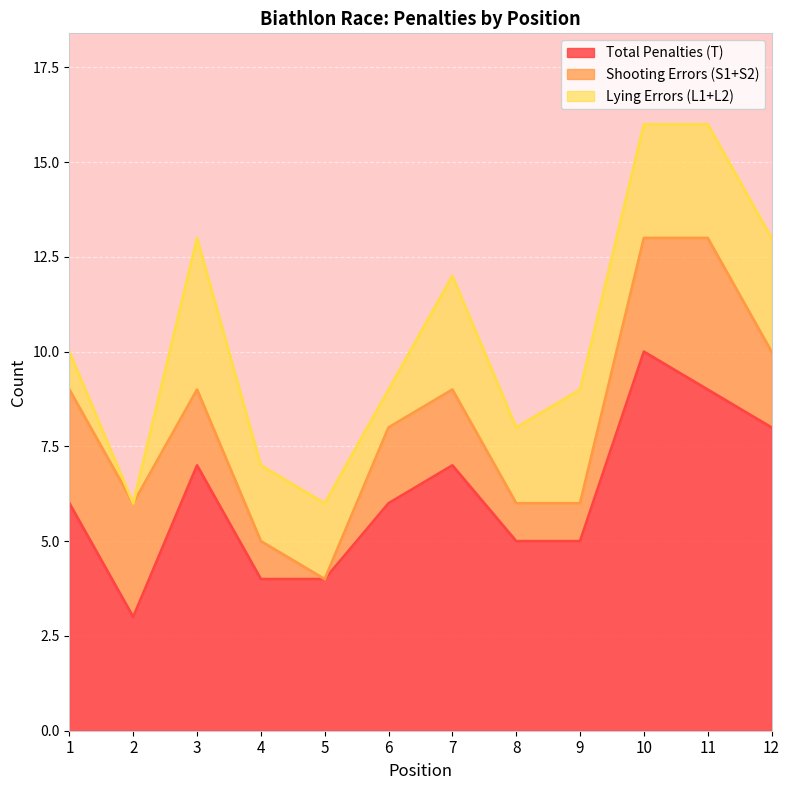

Which series ends up on top after the final intersection of Lying Errors (L1+L2) and Shooting Errors (S1+S2)?

Lying Errors (L1+L2)